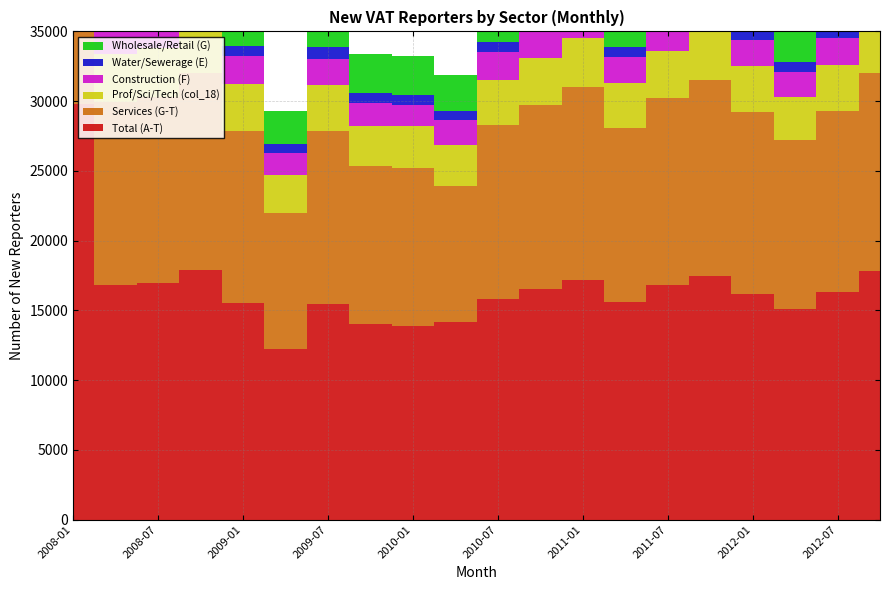

Reading left to right, list all the values displayed in this chart.

Total (A-T): 2008-01=29800	2008-04=16790	2008-07=16960	2008-10=17860	2009-01=15530	2009-04=12260	2009-07=15480	2009-10=14010	2010-01=13860	2010-04=14200	2010-07=15800	2010-10=16500	2011-01=17200	2011-04=15600	2011-07=16800	2011-10=17500	2012-01=16200	2012-04=15100	2012-07=16300	2012-10=17800
Services (G-T): 2008-01=23420	2008-04=13180	2008-07=13320	2008-10=14130	2009-01=12360	2009-04=9740	2009-07=12390	2009-10=11320	2010-01=11320	2010-04=9740	2010-07=12500	2010-10=13200	2011-01=13800	2011-04=12500	2011-07=13400	2011-10=14000	2012-01=13000	2012-04=12100	2012-07=13000	2012-10=14200
Prof/Sci/Tech (col_18): 2008-01=6160	2008-04=3390	2008-07=3540	2008-10=3800	2009-01=3360	2009-04=2690	2009-07=3290	2009-10=2910	2010-01=3020	2010-04=2880	2010-07=3200	2010-10=3400	2011-01=3500	2011-04=3200	2011-07=3400	2011-10=3600	2012-01=3300	2012-04=3100	2012-07=3300	2012-10=3600
Construction (F): 2008-01=4610	2008-04=2570	2008-07=2500	2008-10=2560	2009-01=2000	2009-04=1590	2009-07=1860	2009-10=1650	2010-01=1550	2010-04=1830	2010-07=2000	2010-10=2100	2011-01=2200	2011-04=1900	2011-07=2000	2011-10=2100	2012-01=1900	2012-04=1800	2012-07=1900	2012-10=2100
Water/Sewerage (E): 2008-01=1220	2008-04=700	2008-07=730	2008-10=740	2009-01=730	2009-04=660	2009-07=850	2009-10=720	2010-01=660	2010-04=670	2010-07=720	2010-10=760	2011-01=780	2011-04=700	2011-07=730	2011-10=760	2012-01=710	2012-04=680	2012-07=710	2012-10=760
Wholesale/Retail (G): 2008-01=4480	2008-04=2760	2008-07=2830	2008-10=3100	2009-01=2860	2009-04=2370	2009-07=3110	2009-10=2780	2010-01=2850	2010-04=2580	2010-07=2900	2010-10=3100	2011-01=3200	2011-04=2900	2011-07=3100	2011-10=3200	2012-01=3000	2012-04=2800	2012-07=3000	2012-10=3200